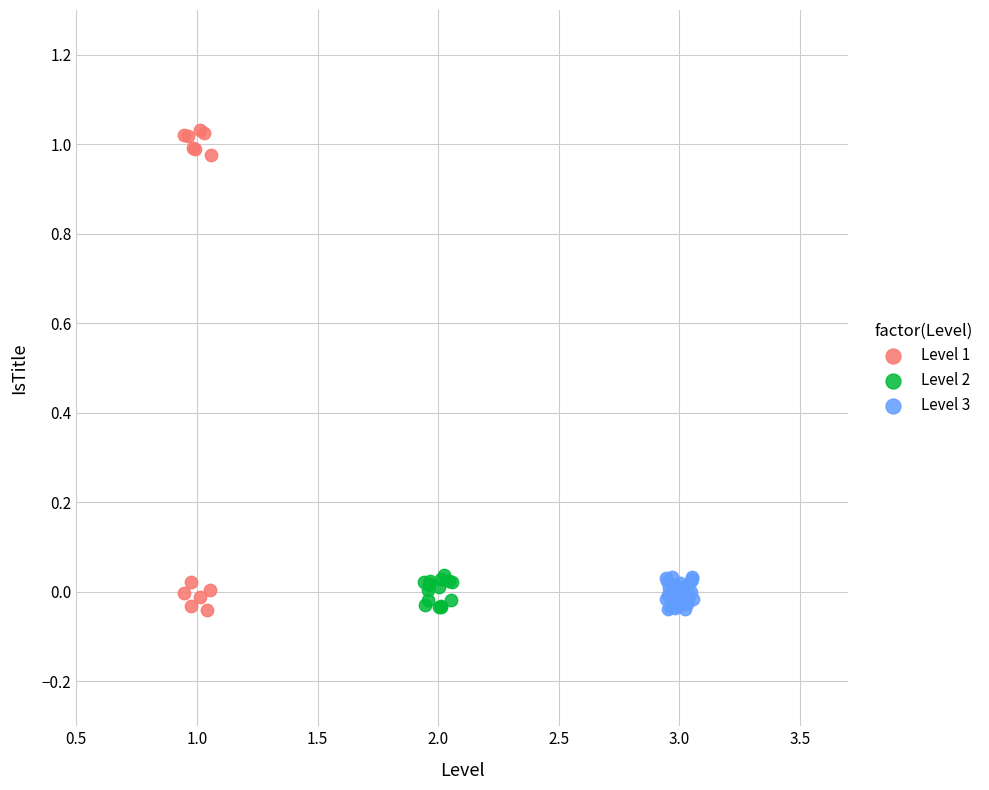

Which series reaches the maximum Y coordinate?

Level 1